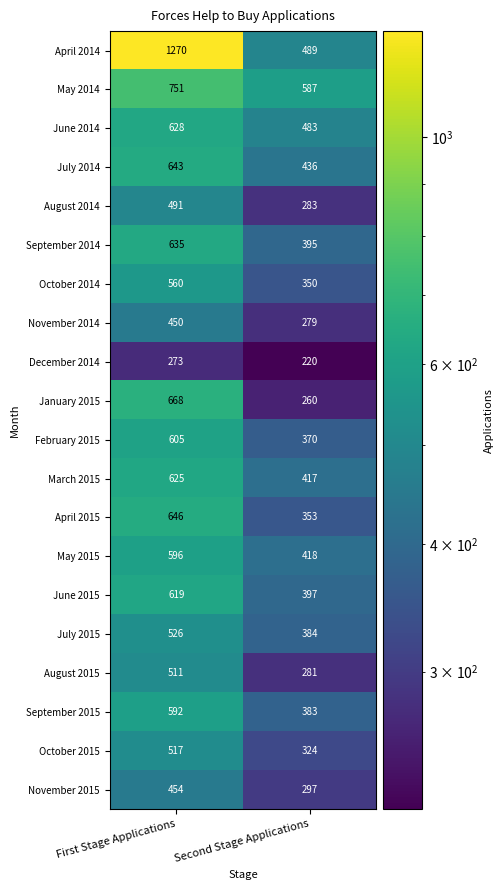

How many distinct data groups are displayed?

20